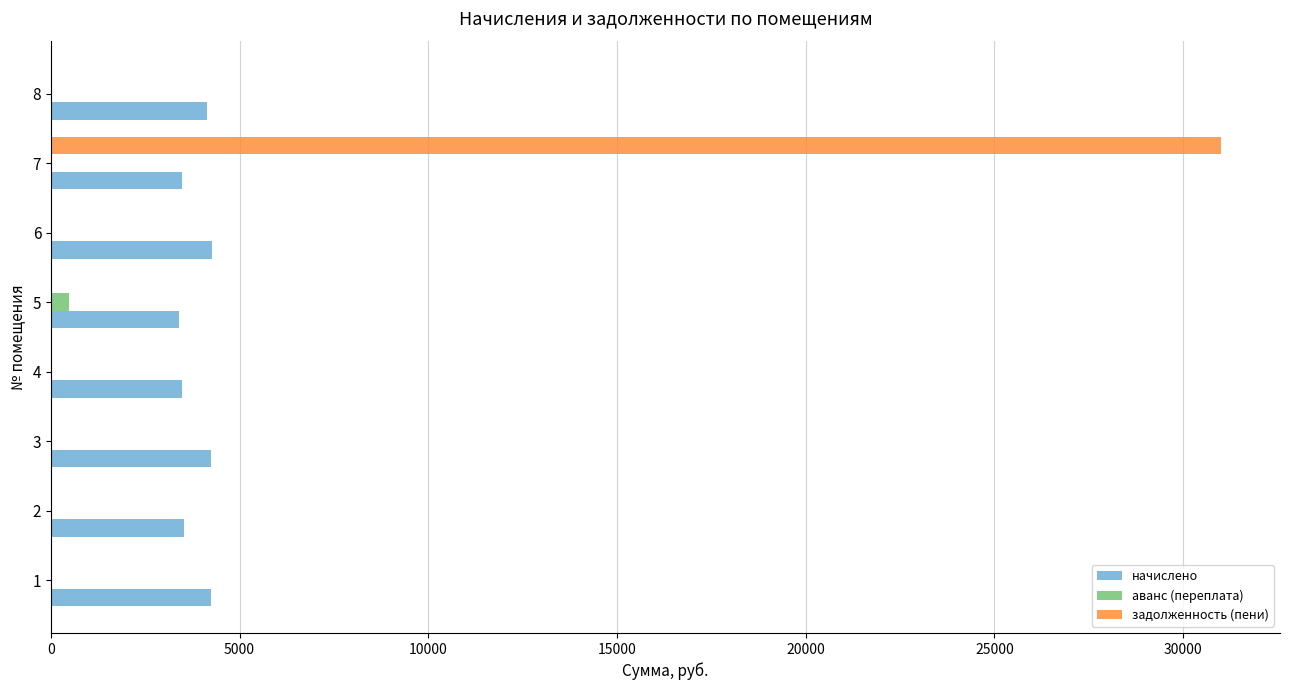

What is the sum of all аванс (переплата) values?

477.9